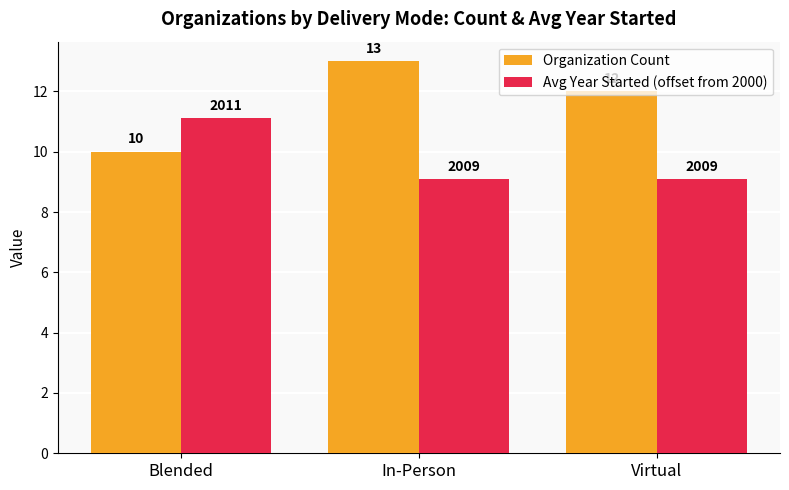

Count the number of categories in the chart.

3